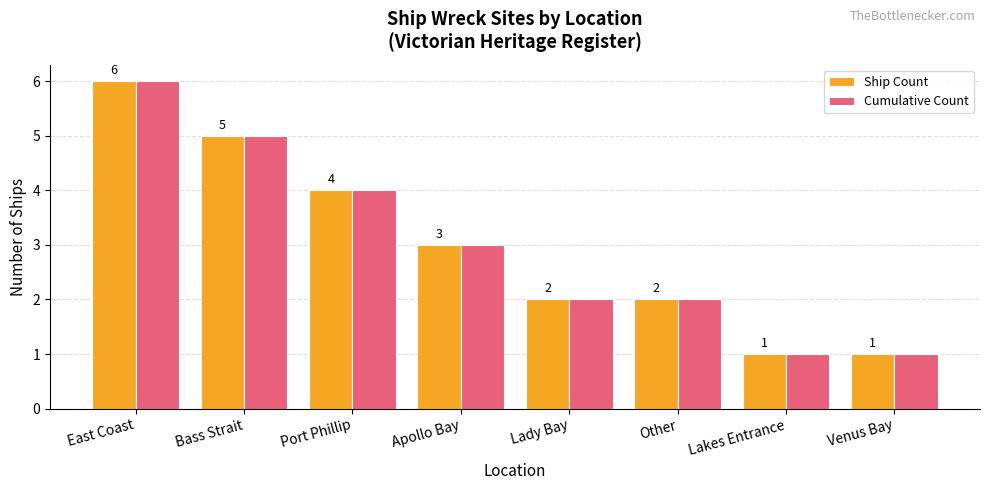

Are the bars horizontal?

No